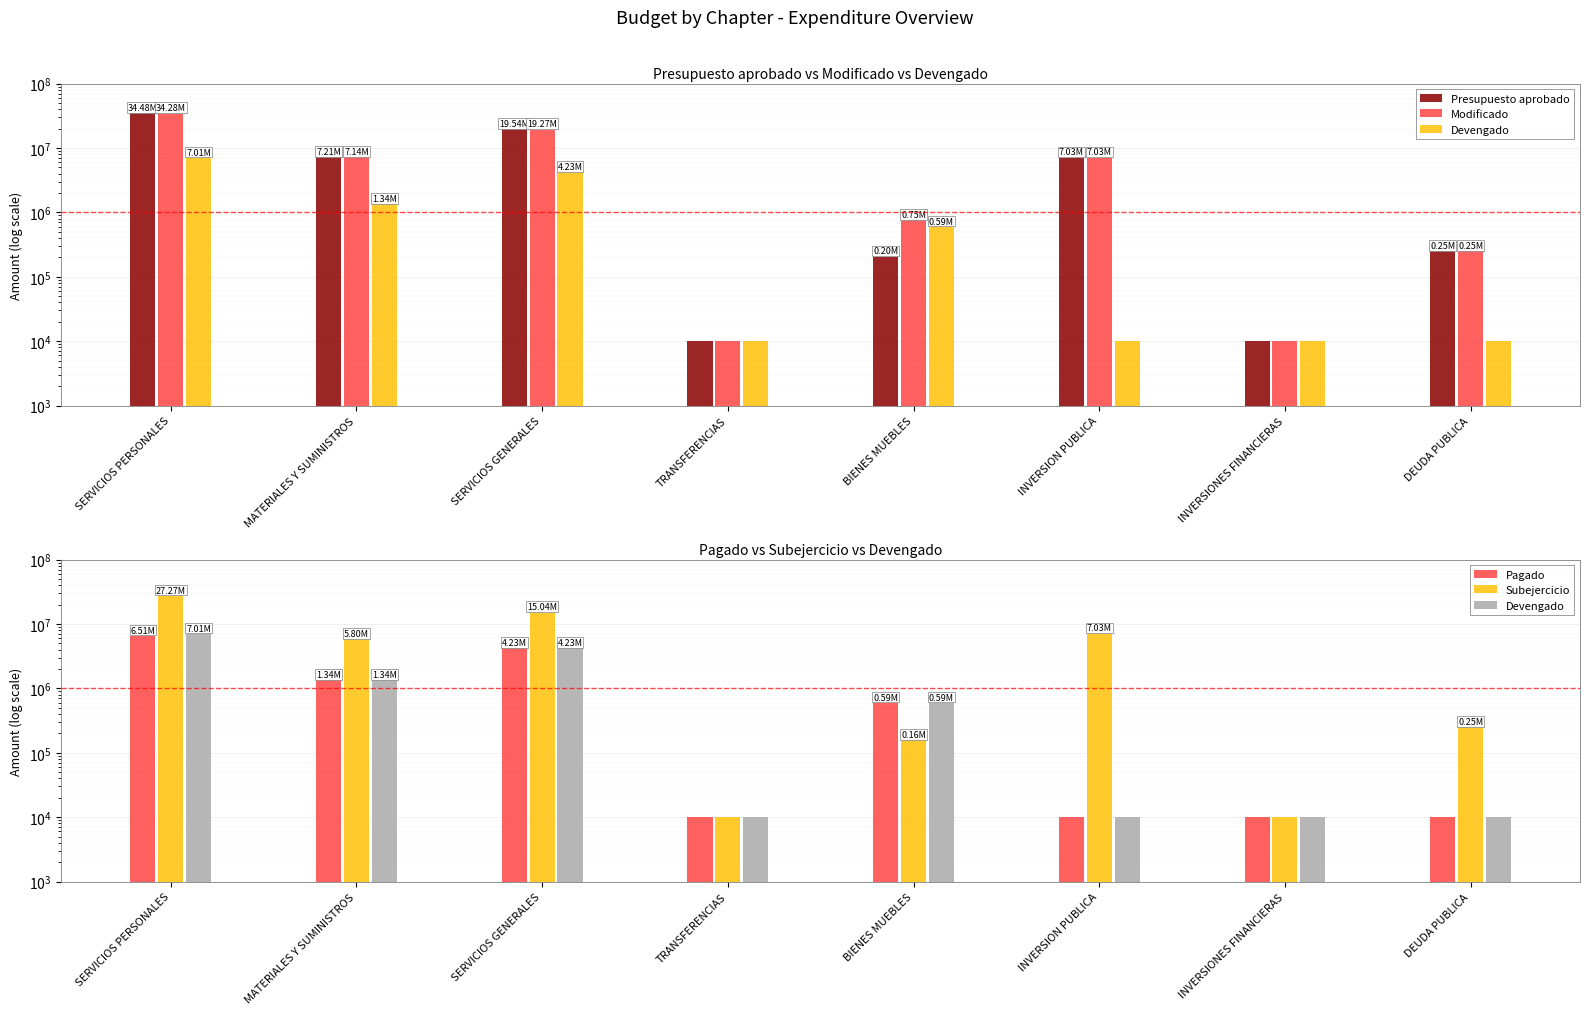

What is the label of the 4th bar from the left?

TRANSFERENCIAS